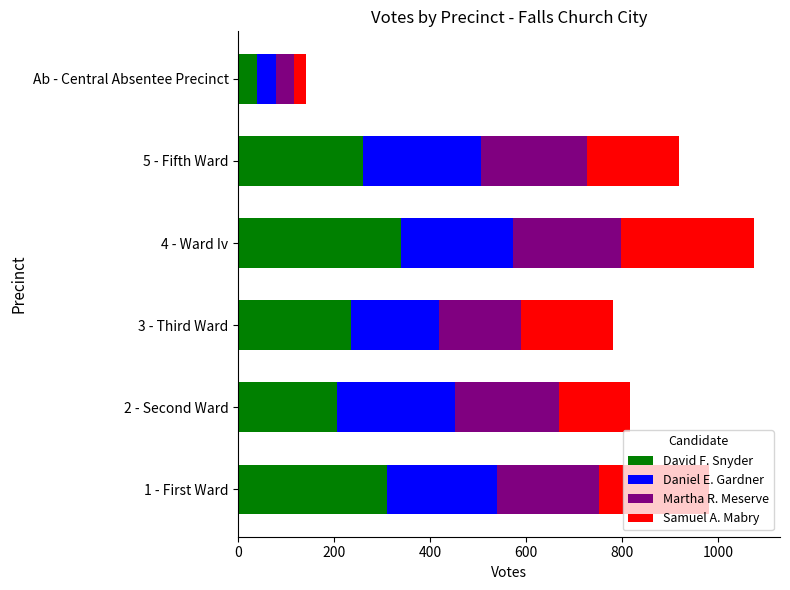

How many values in the David F. Snyder series are below 259?

3